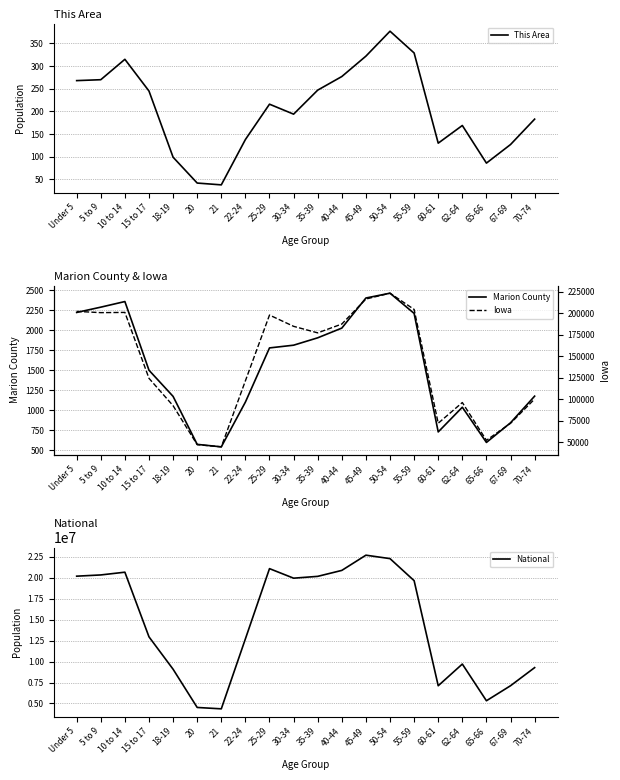

What is the label of the 10th point from the right?

35-39